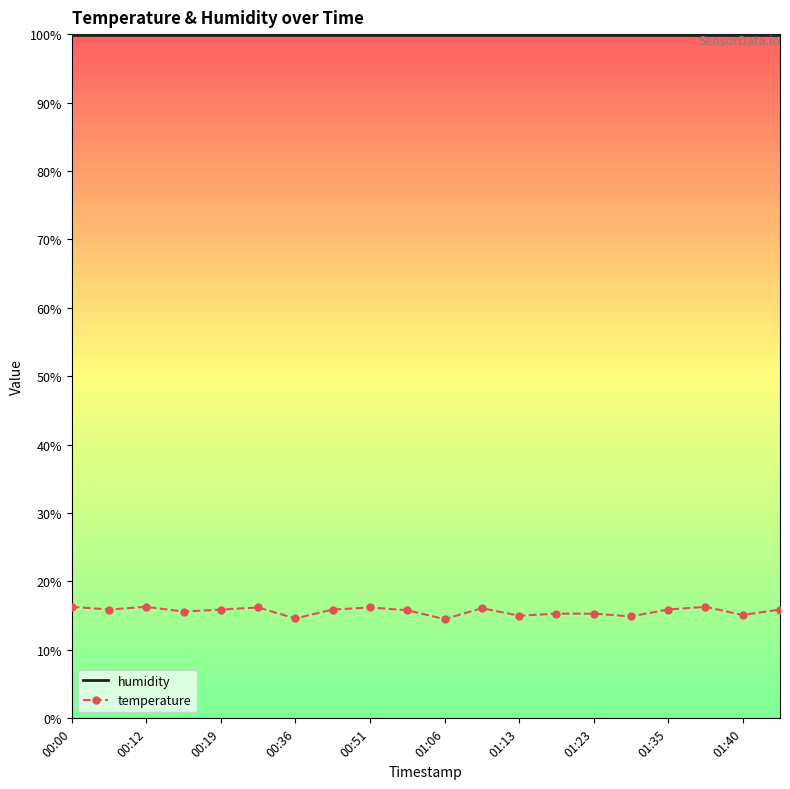

List the series in order of their overall mean, lowest first.

temperature, humidity